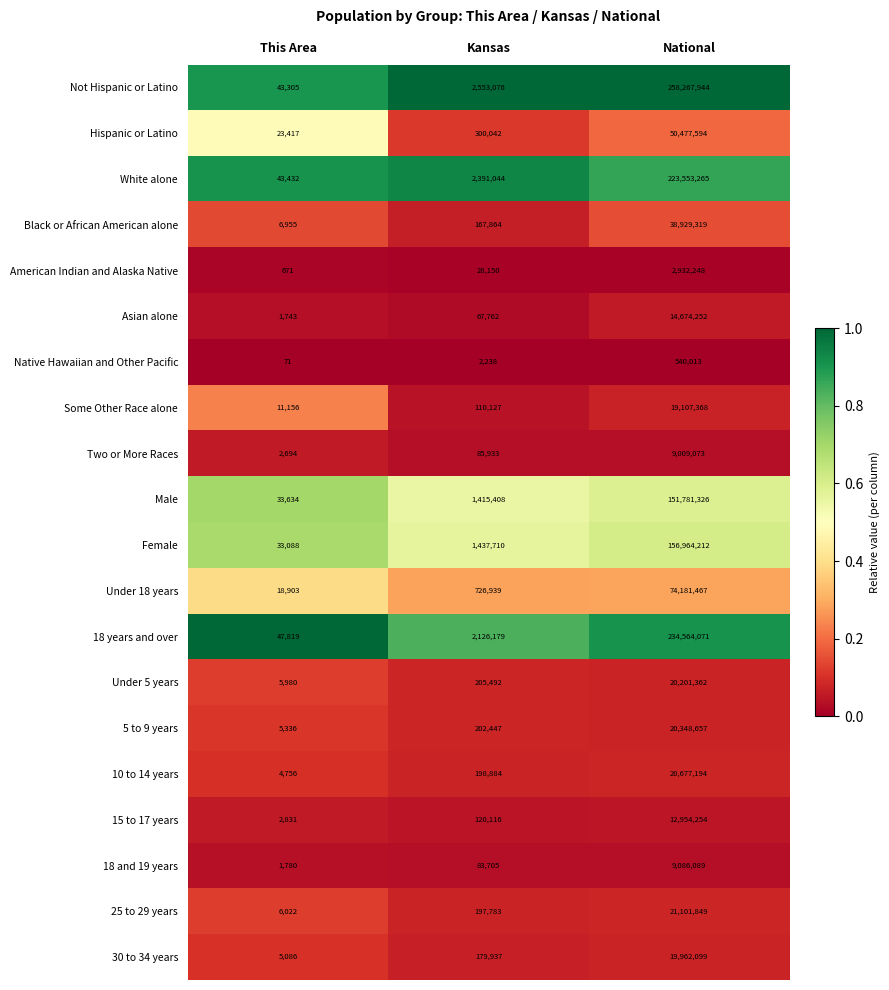

At which category does the chart reach its minimum across all series?

This Area